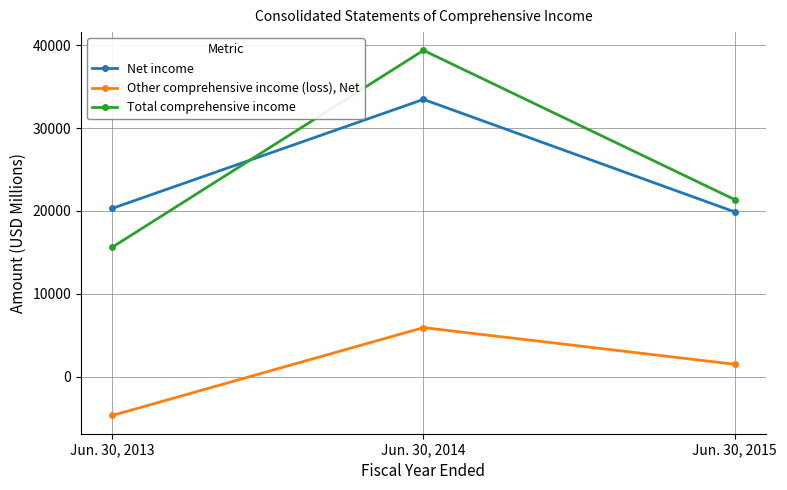

What is the difference between the maximum and minimum values in the Other comprehensive income (loss), Net series?

10607